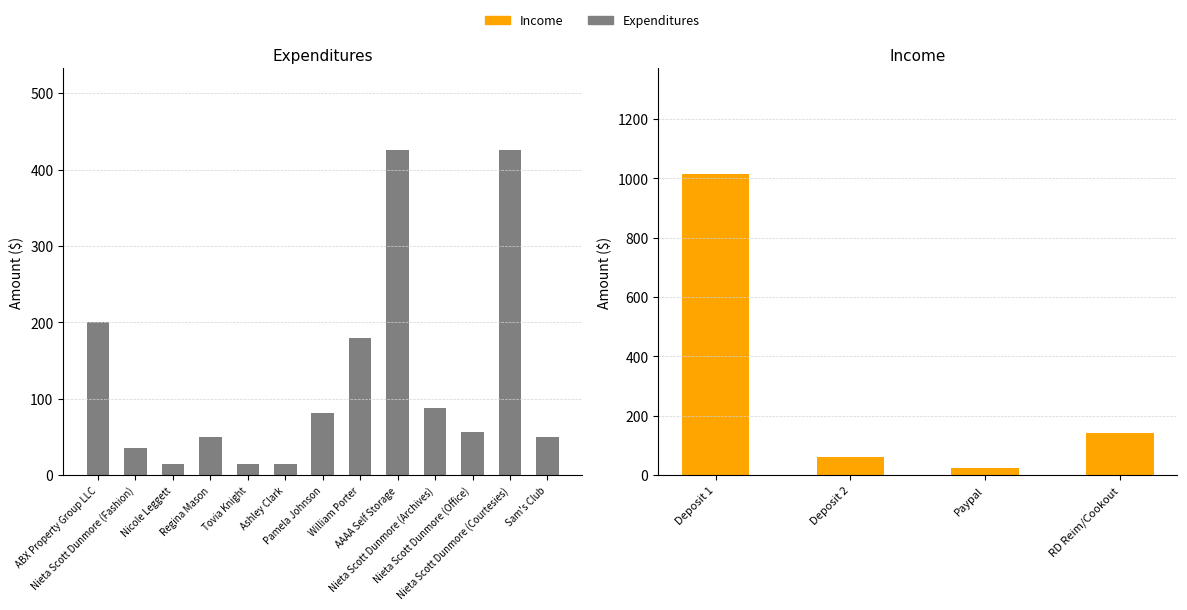

What is the ratio of the value at Nicole Leggett to the value at Pamela Johnson?

0.2